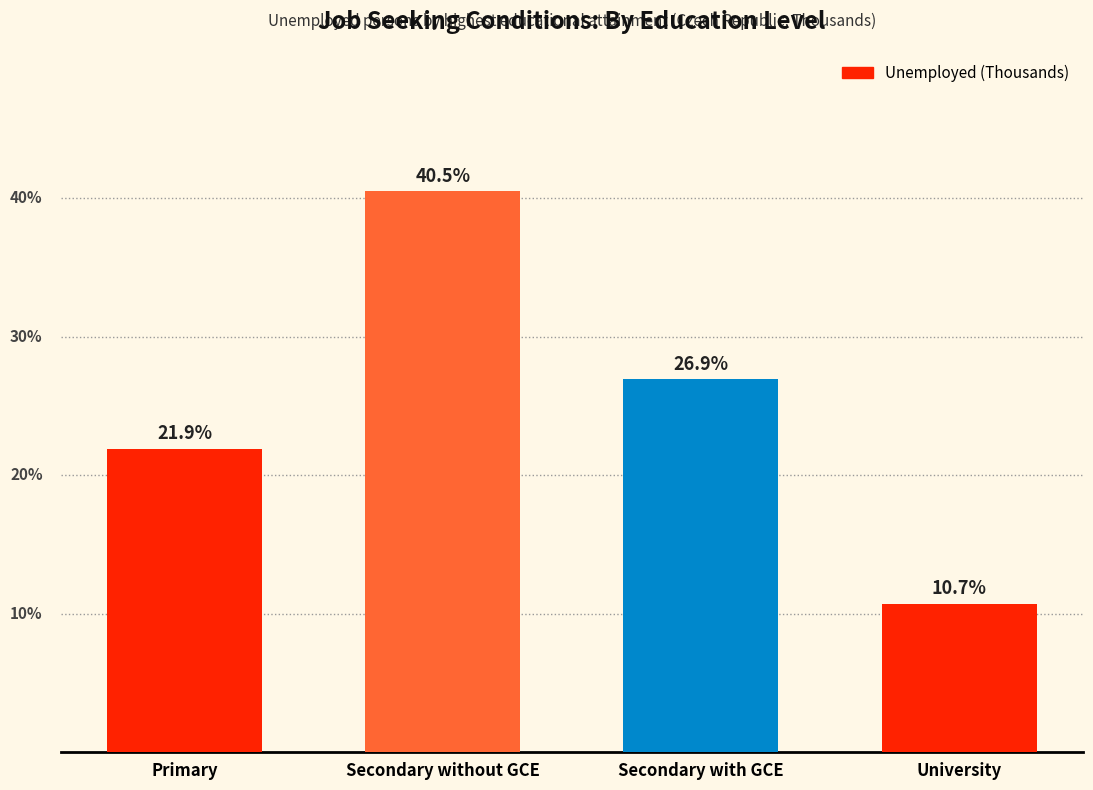

List the labels in order of value, smallest first.

University, Primary, Secondary with GCE, Secondary without GCE